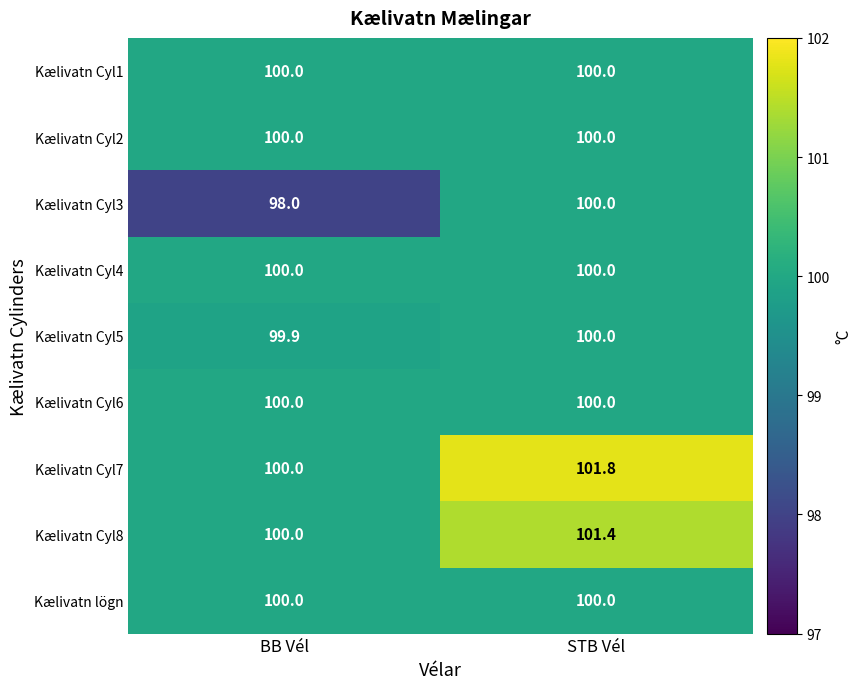

Which series has the largest range (max minus min)?

Kælivatn Cyl3